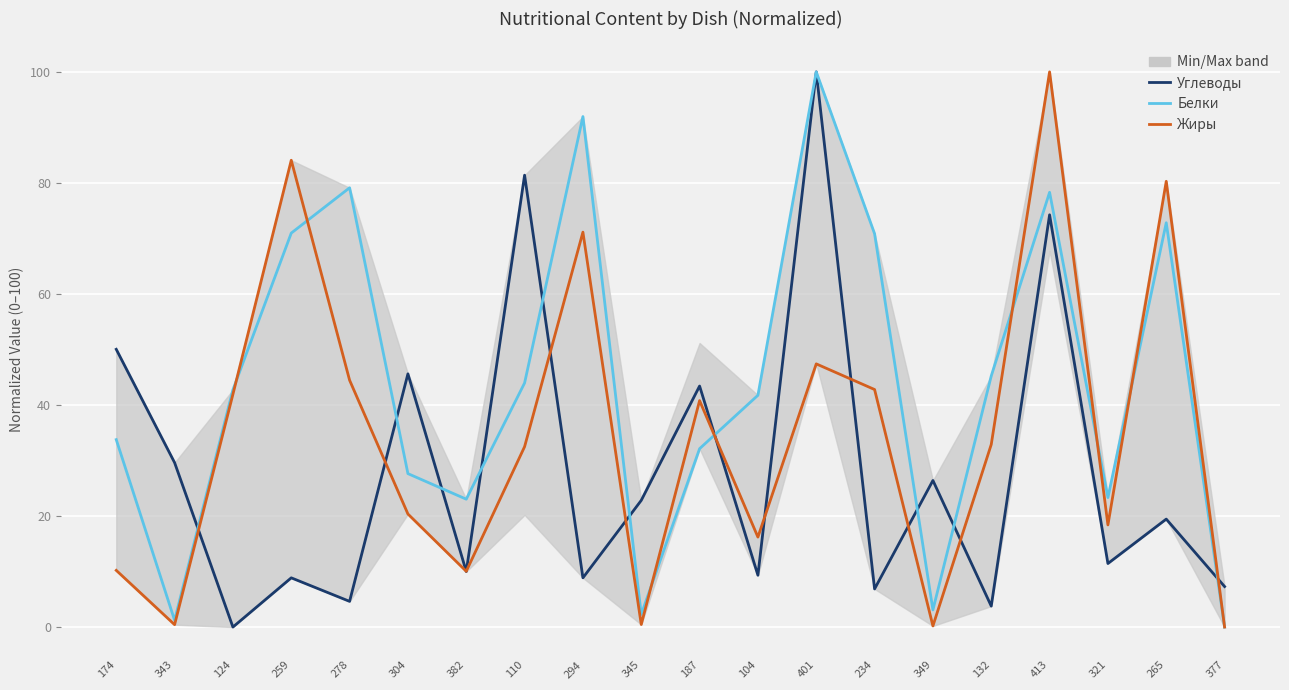

What is the difference between the maximum and minimum values in the Белки series?

100.0